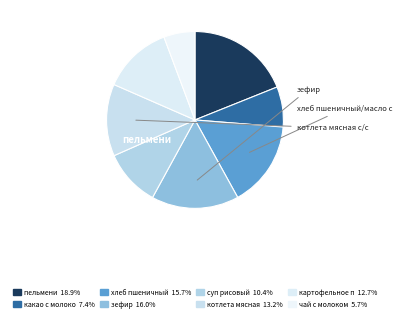

How many segments does this pie chart have?

8